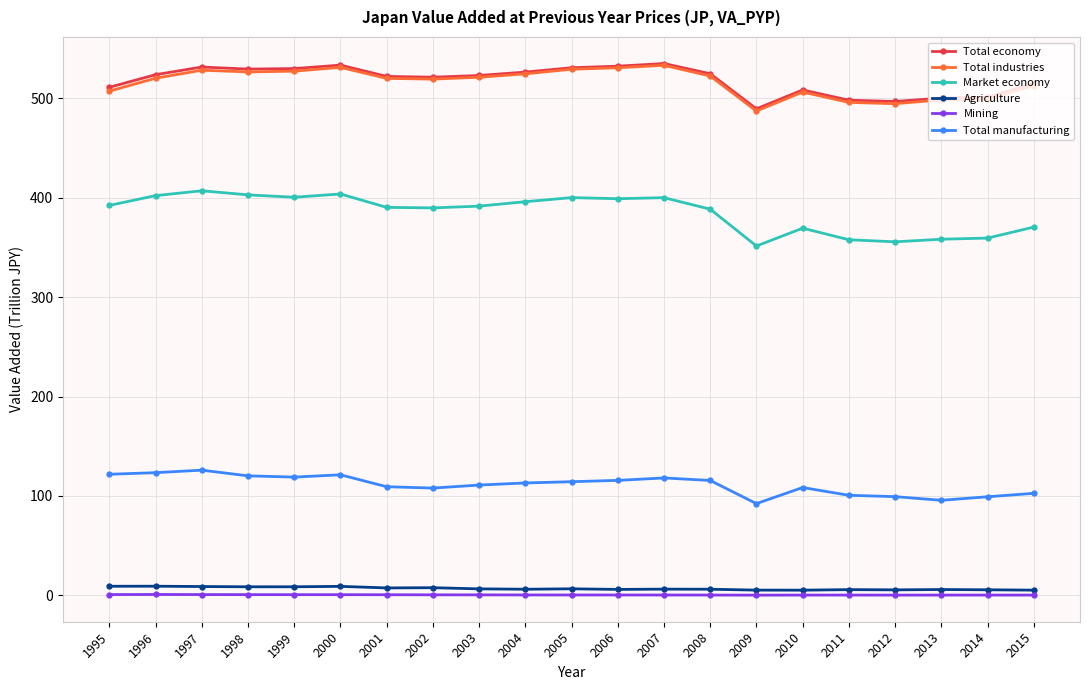

What is the maximum value shown in the chart?

535.1